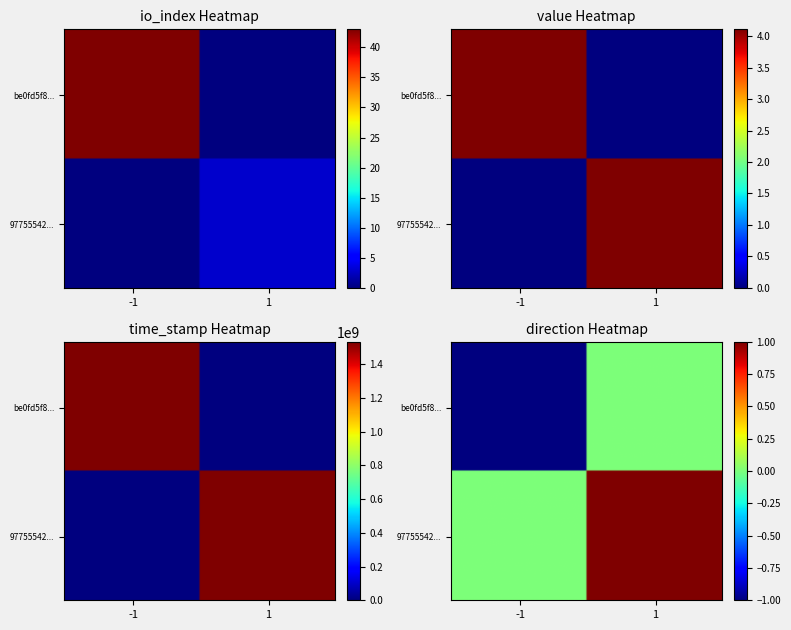

The value of 9775542d78d9f7a121a1add6fced56fe00d1250 at value is 2.4. True or false?

False